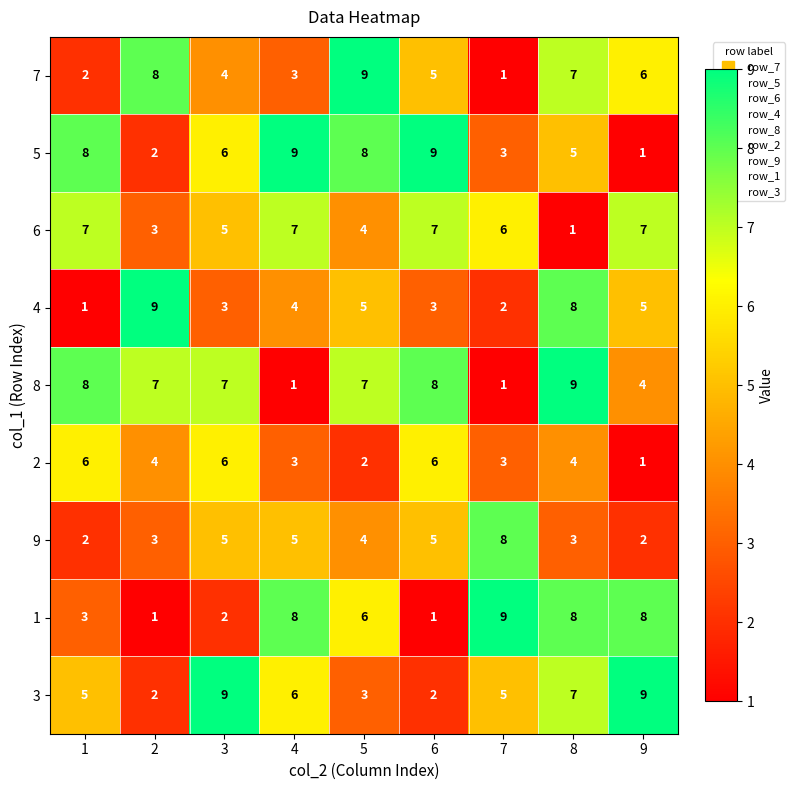

Which series has the largest total across all categories?

8